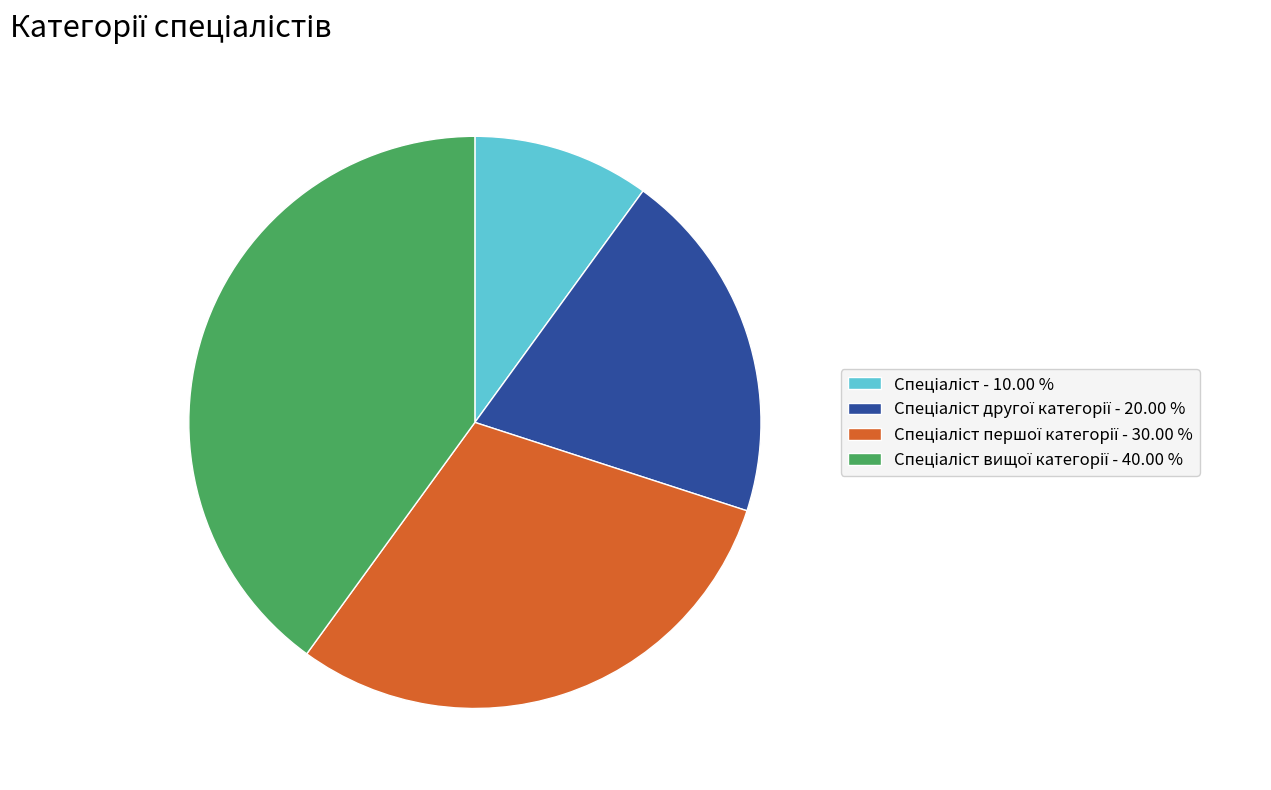

Count the number of slices in the pie.

4